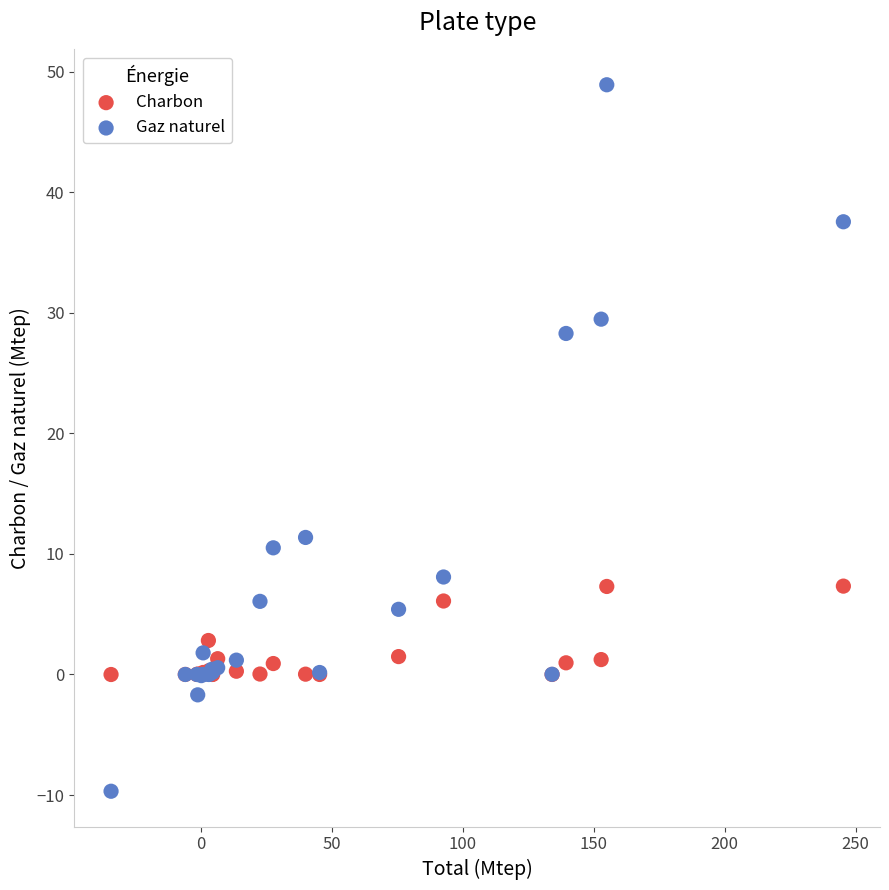

What are all the series names shown in the legend?

Charbon, Gaz naturel